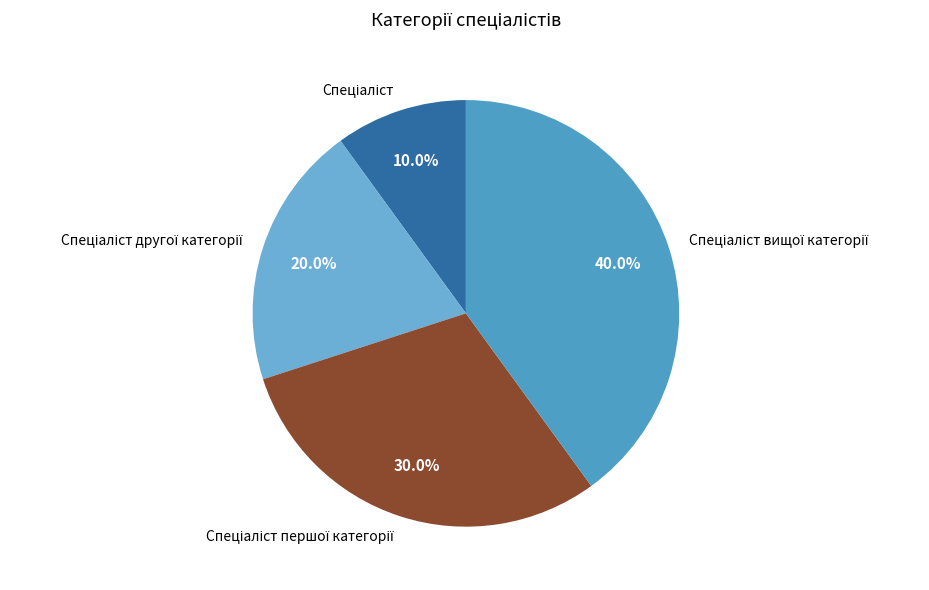

Is there any slice that represents more than half of the pie?

No